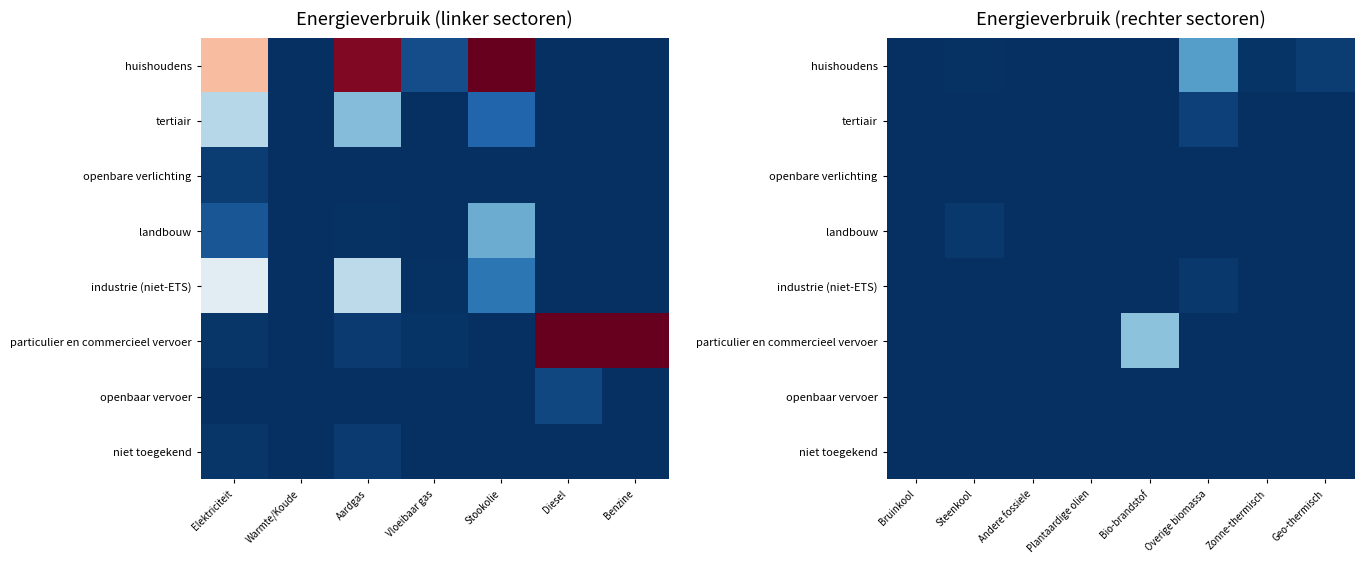

At which category is the sum across all series the highest?

Bio-brandstof